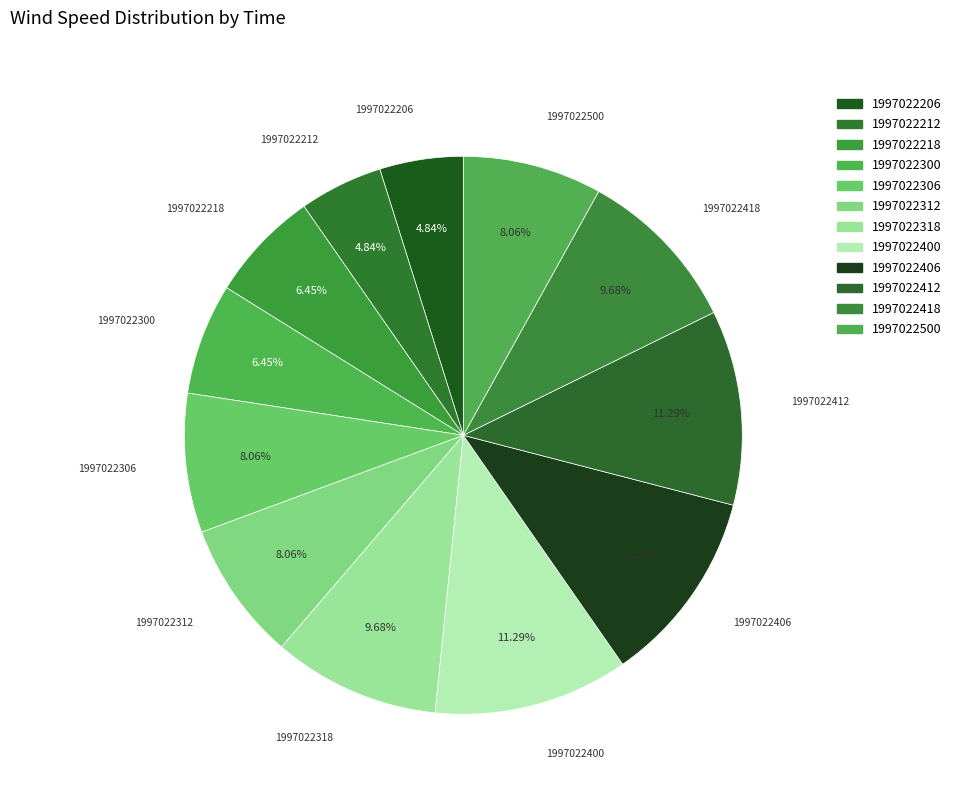

Which has a higher value, 1997022412 or 1997022312?

1997022412